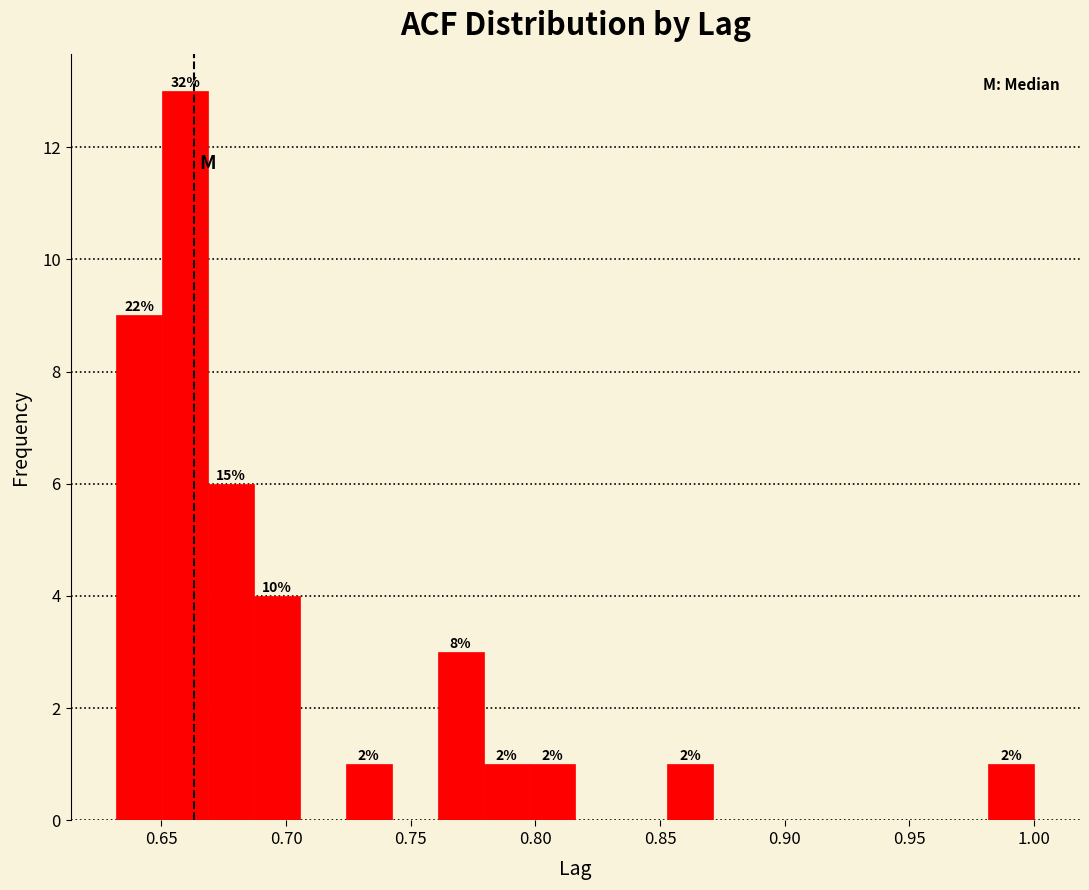

Around what value on the x-axis is the tallest bar? Give the approximate position of its centre, as read against the axis.

0.660